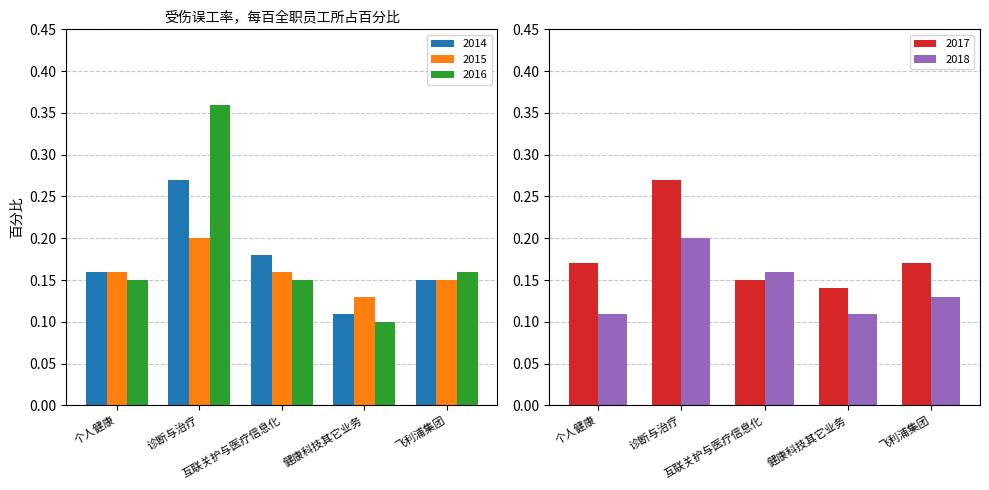

Is the value of 2015 at 飞利浦集团 greater than the value of 2014 at 健康科技其它业务?

Yes